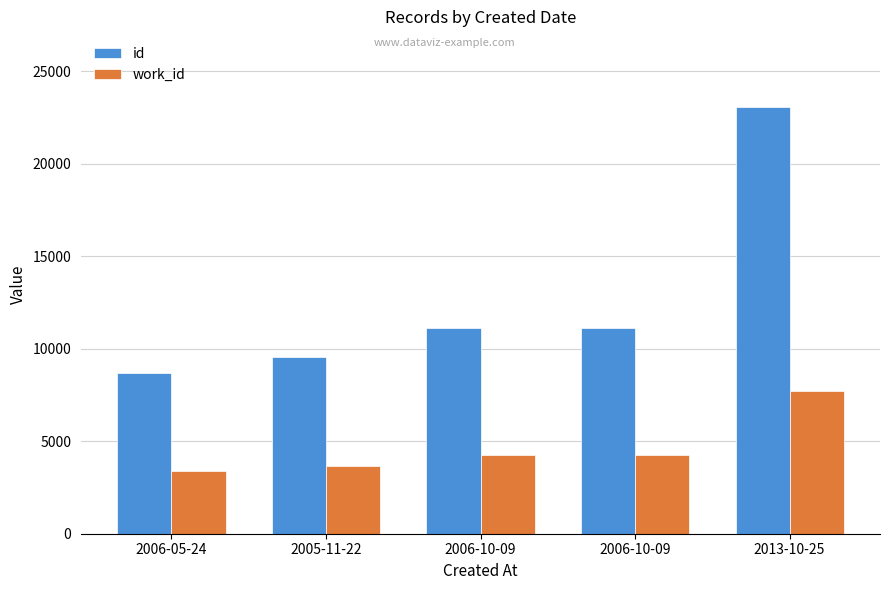

The value of work_id at 2005-11-22 is 3678. True or false?

True